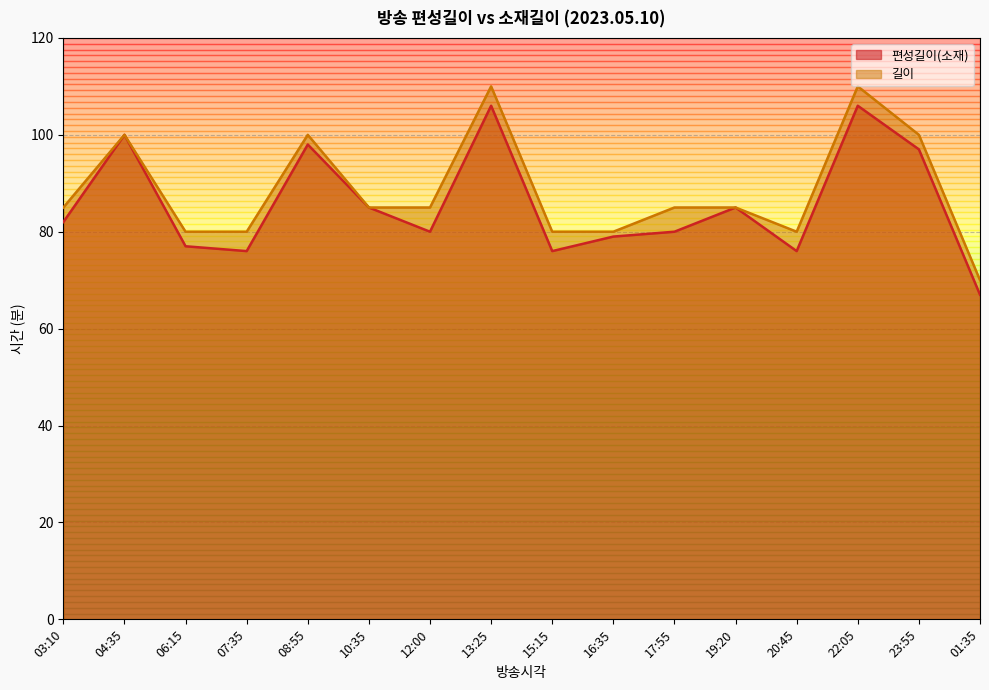

What position from the left is 16:35?

10